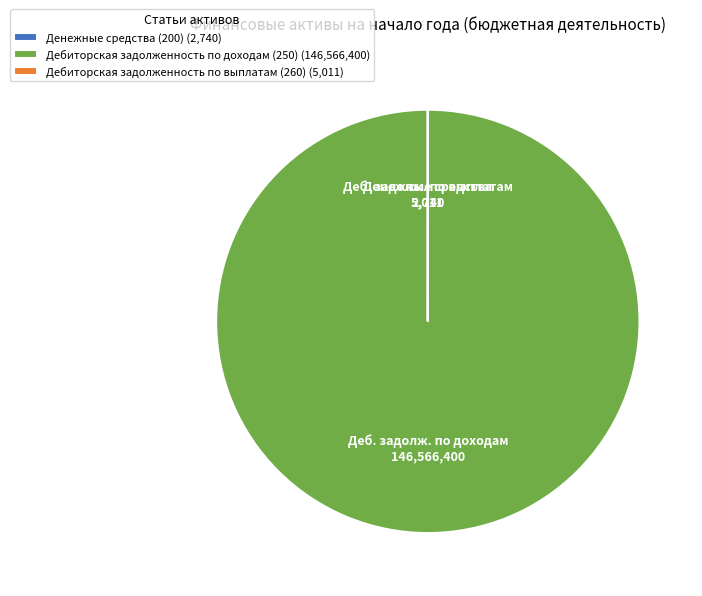

True or false: Дебиторская задолженность по доходам (250) (146,566,400) accounts for 90% of the total.

False